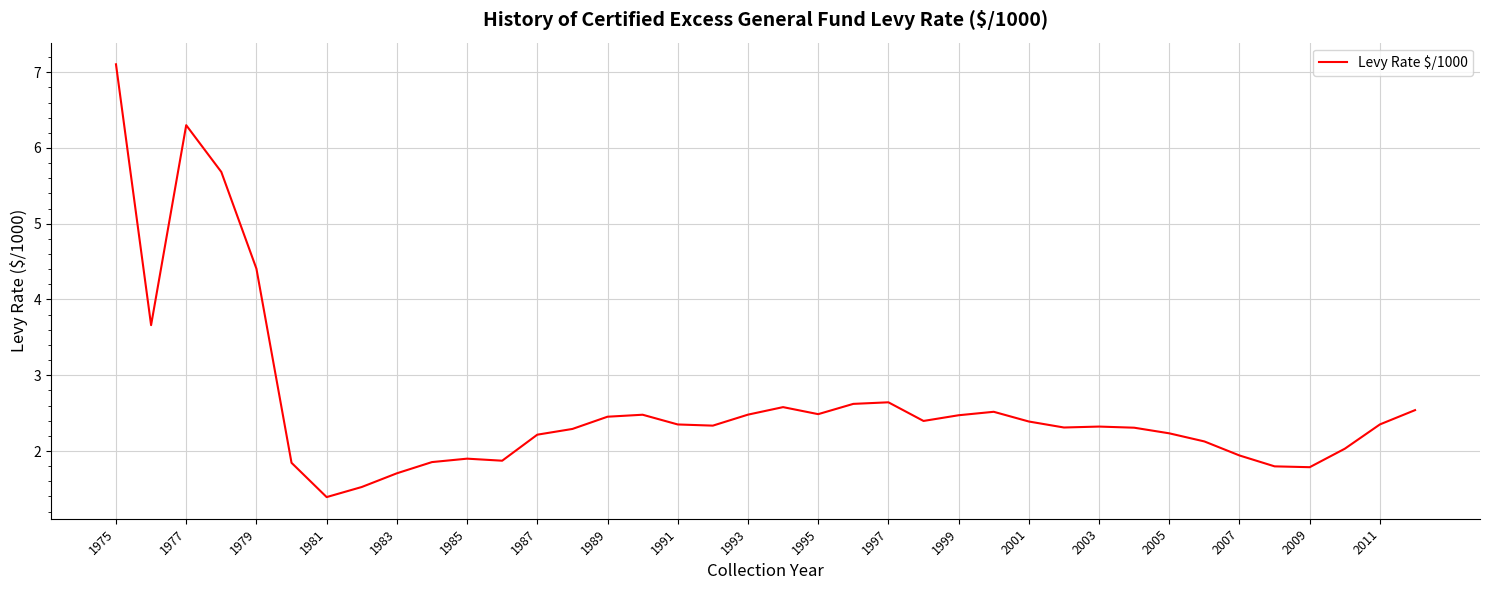

Does the chart have visible grid lines?

Yes